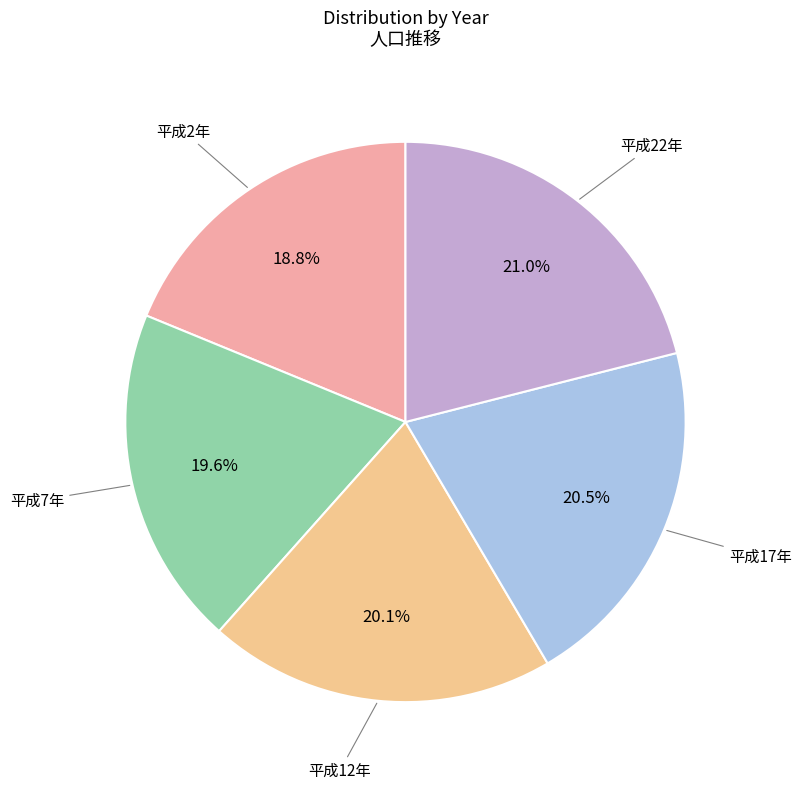

What percentage do 平成12年 and 平成22年 together represent?

41.1%